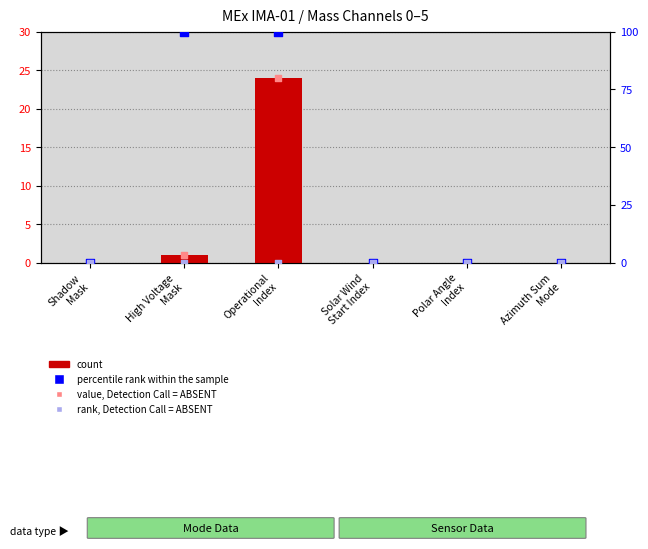

Which series contains the lowest Y value?

count